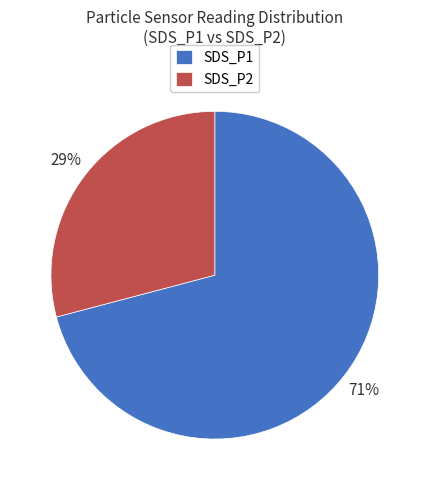

Count the number of slices in the pie.

2